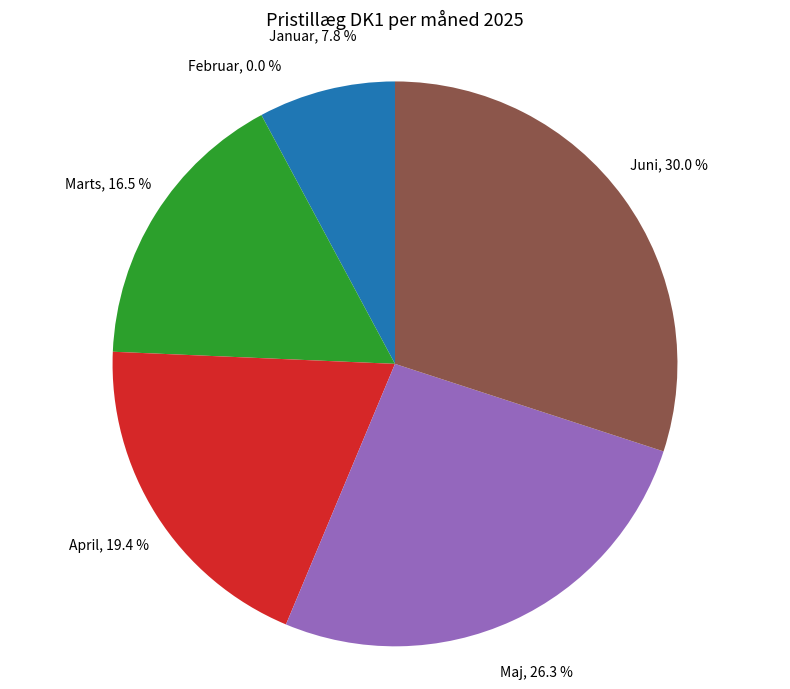

To the nearest percent, what is the difference between the largest and smallest slice percentages?

30%